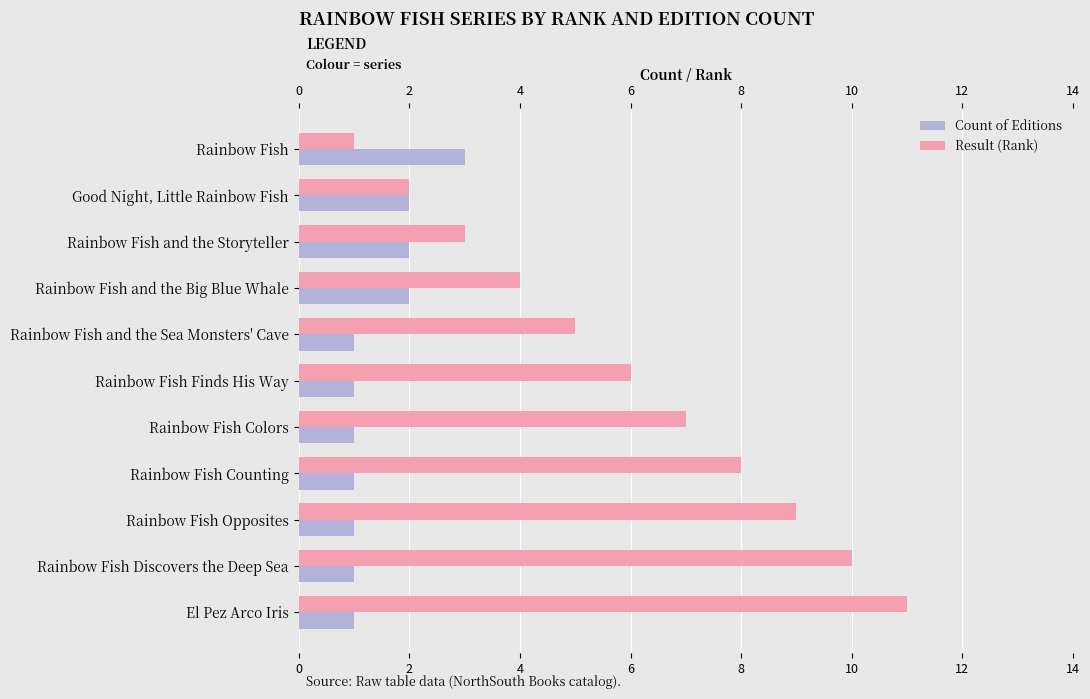

True or false: Count of Editions has a value of 5 at Rainbow Fish.

False